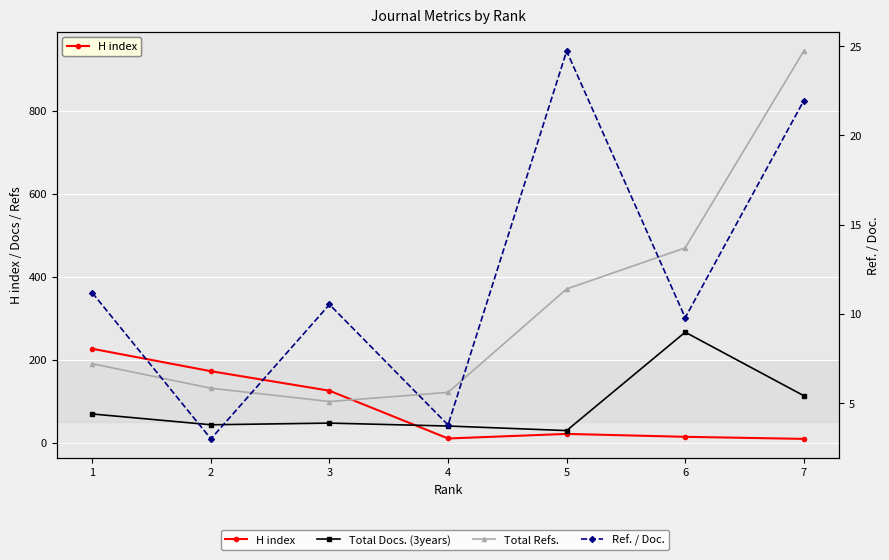

Which series has the largest range (max minus min)?

Total Refs.